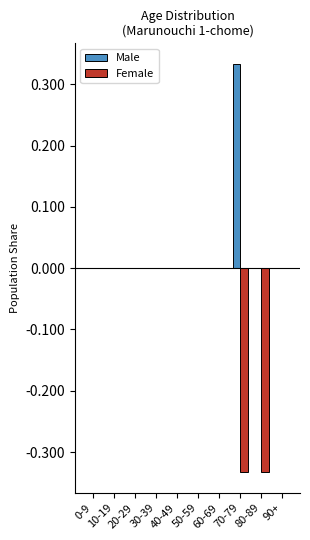

How many series are shown in this chart?

2